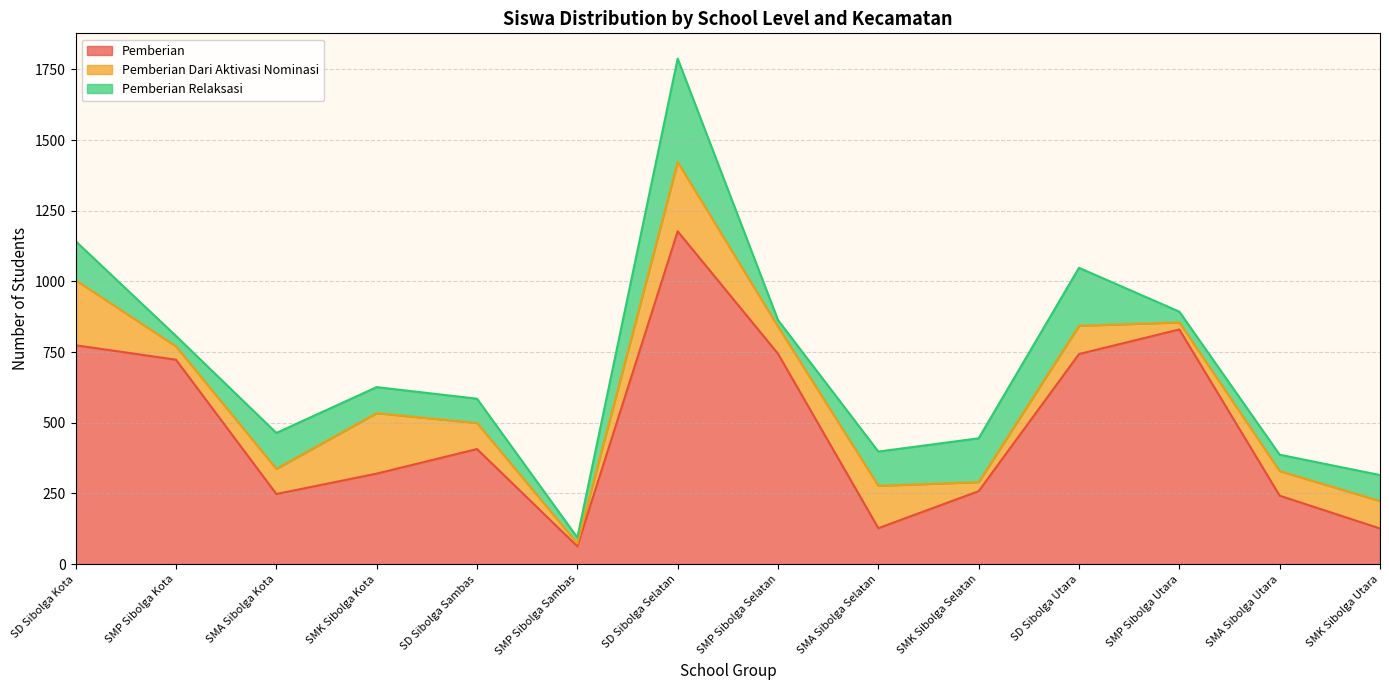

True or false: Pemberian and Pemberian Relaksasi intersect in this chart.

False